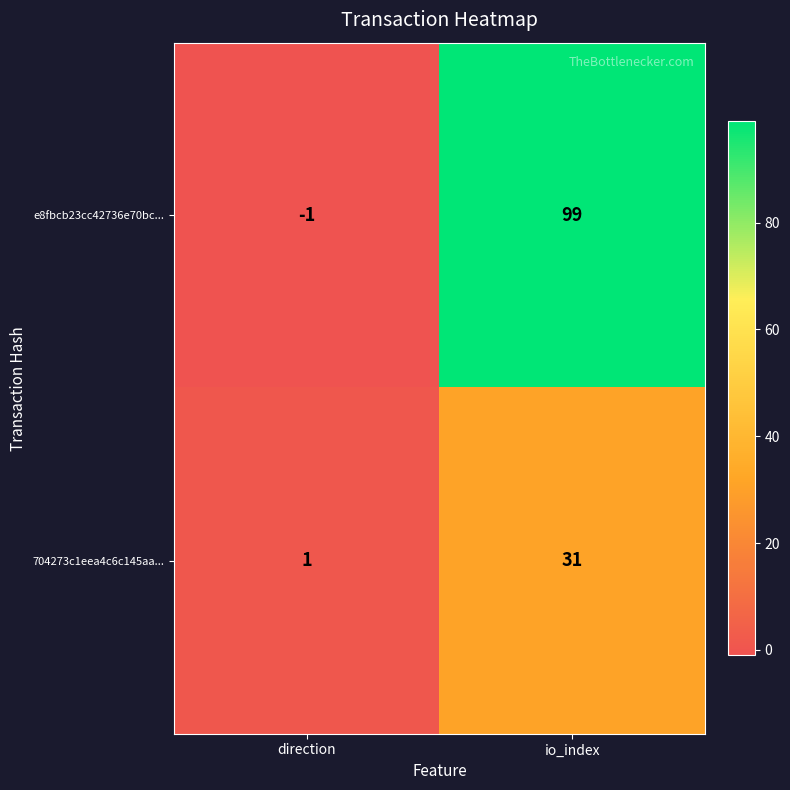

What is the spread (max minus min) of values at direction?

2